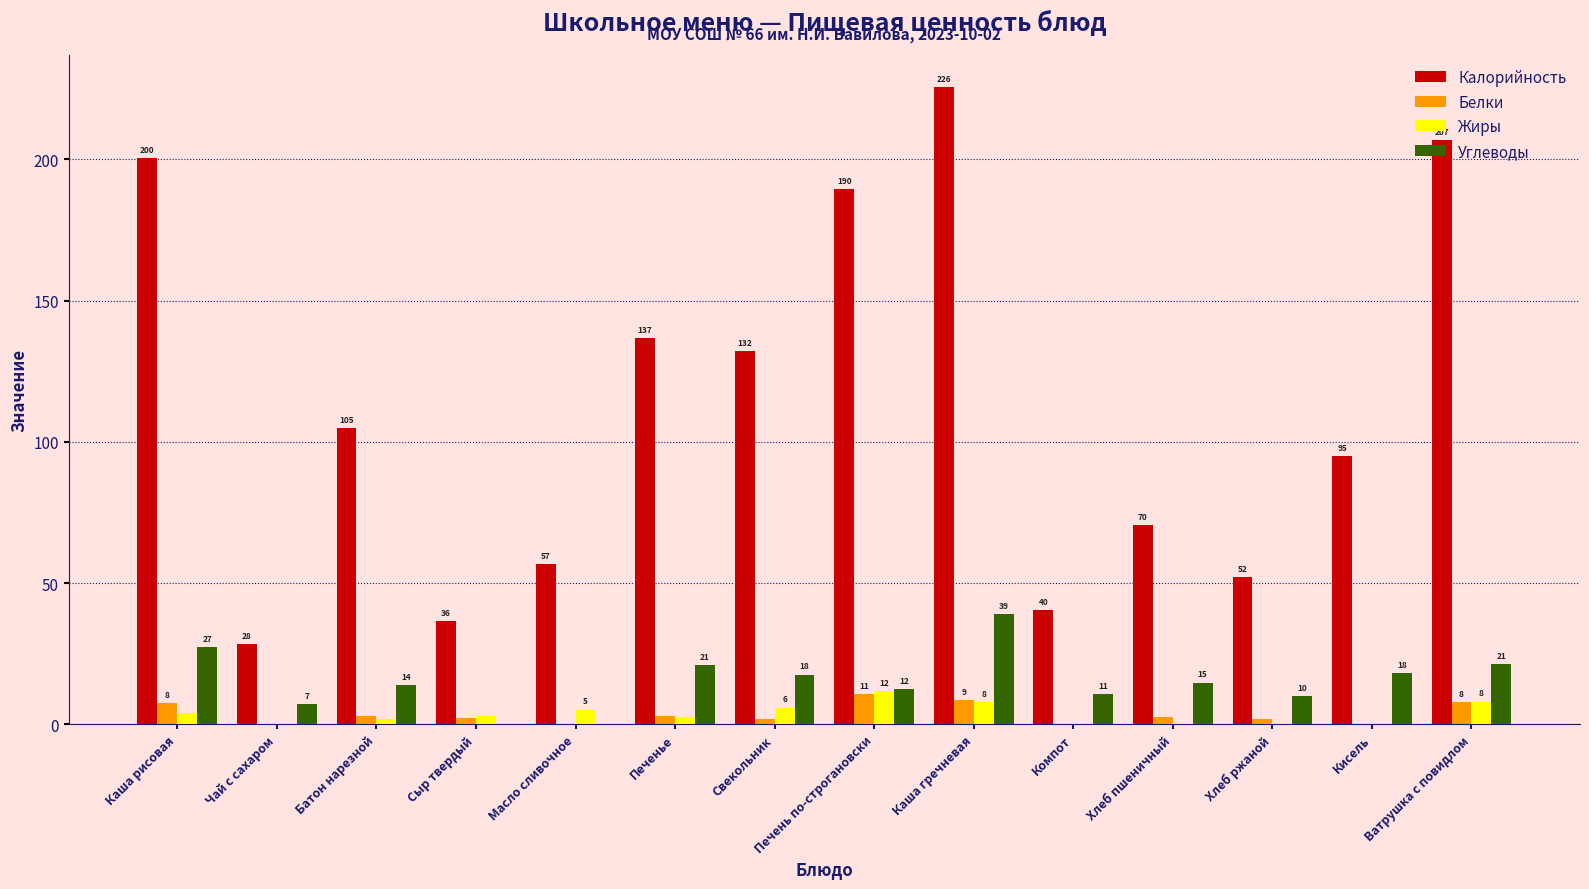

The value of Белки at Печень по-строгановски is 10.7. True or false?

True